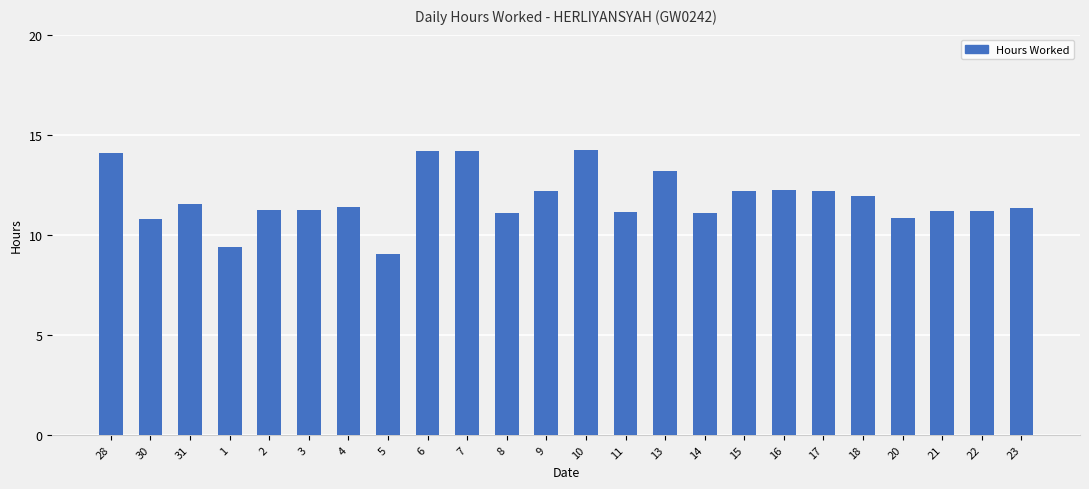

The value at 17 is 18.6. True or false?

False